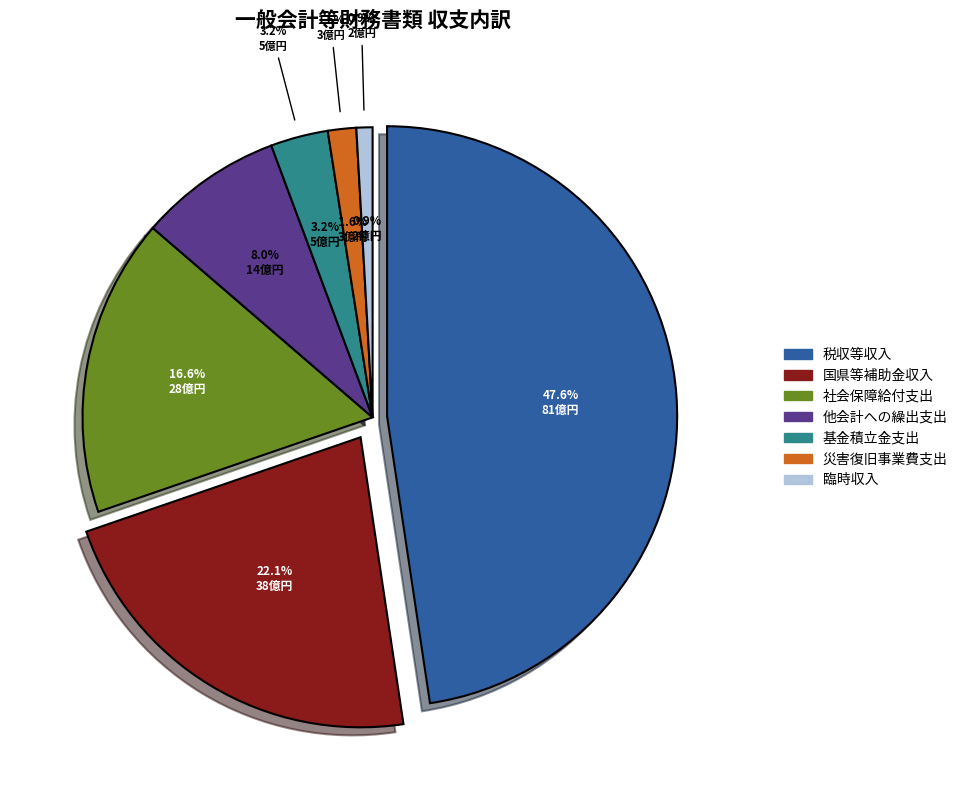

Does any single category account for the majority?

No